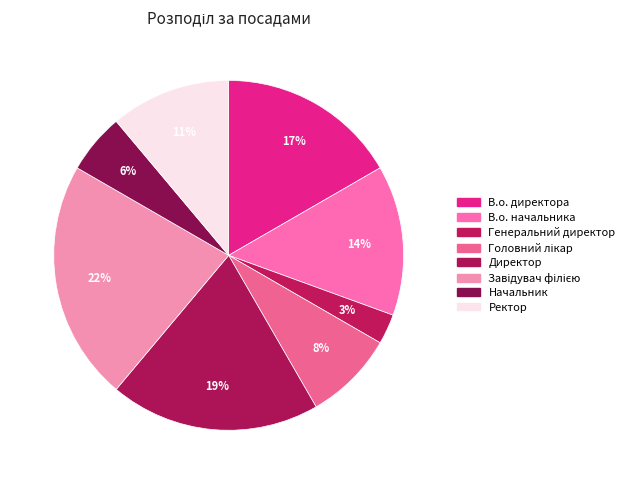

How many slices are in this pie chart?

8